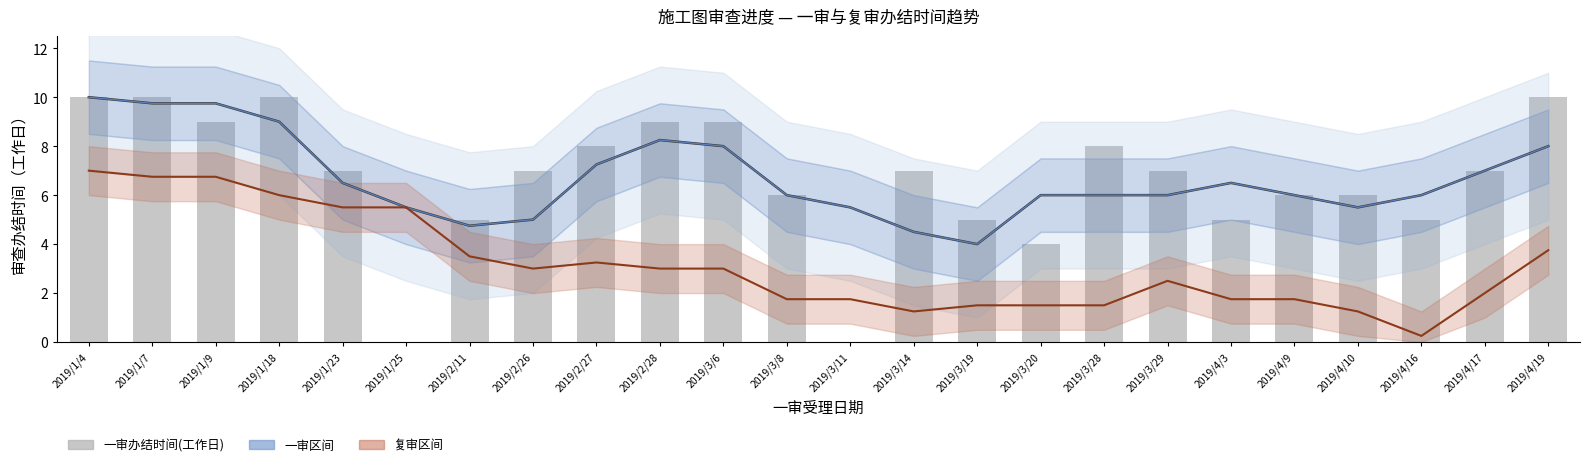

Which series changed the most between 2019/1/25 and 2019/4/19?

一审办结时间(工作日)